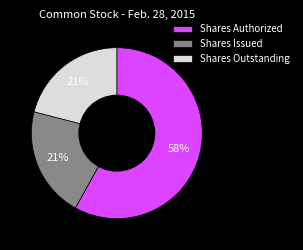

Approximately how many times larger is the value at Shares Issued compared to Shares Authorized?

0.4